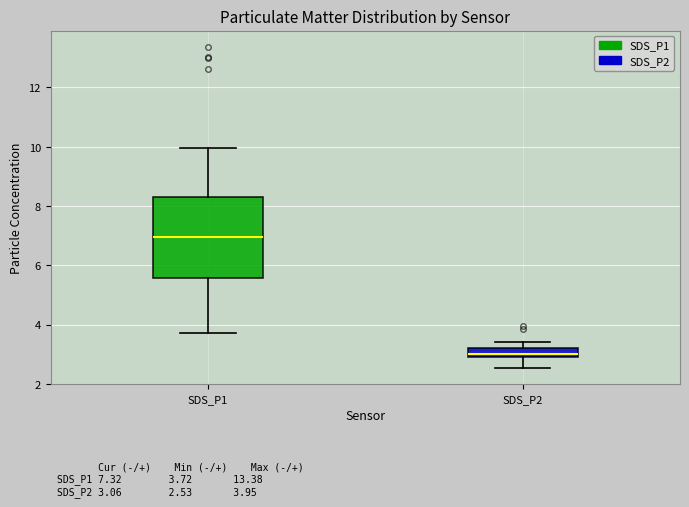

Which box has the lowest median line?

SDS_P2